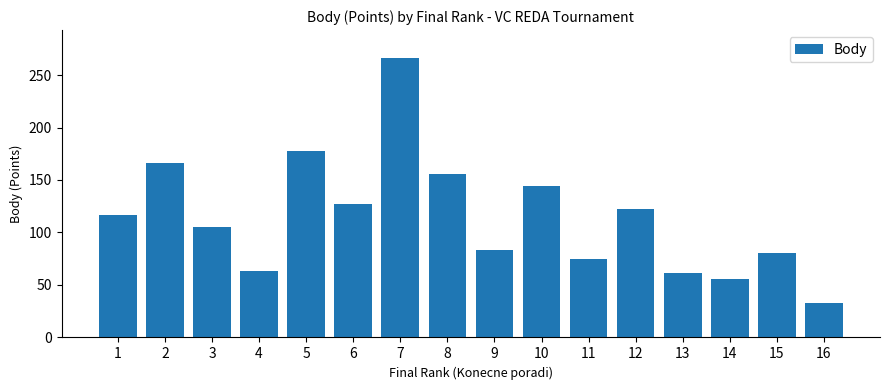

What is the maximum value shown in the chart?

266.2